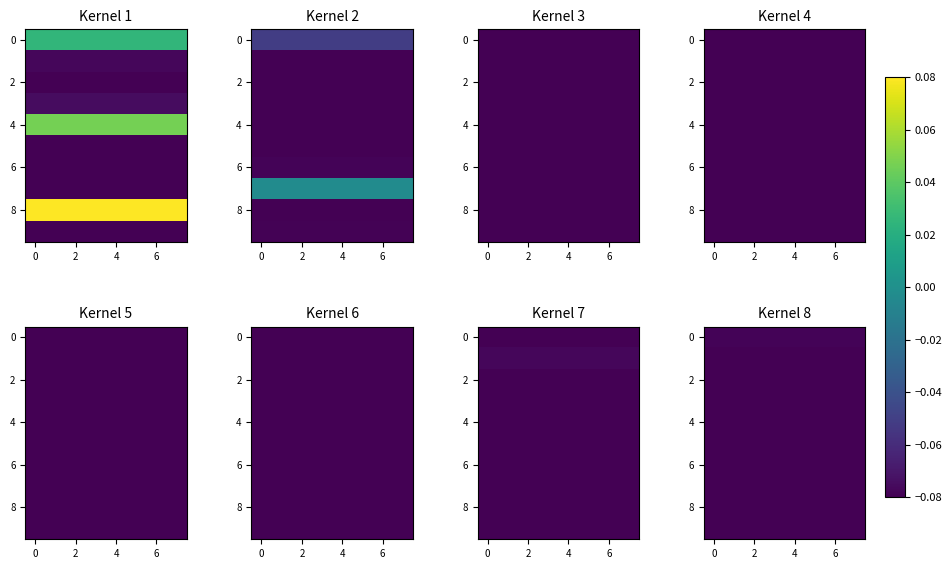

What is the average value of the 6 series?

-0.1